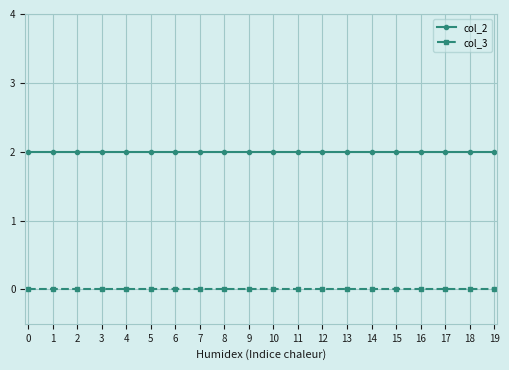

Reading left to right, what are all the values shown in this chart?

col_2: 2	2	2	2	2	2	2	2	2	2	2	2	2	2	2	2	2	2	2	2
col_3: 0	0	0	0	0	0	0	0	0	0	0	0	0	0	0	0	0	0	0	0